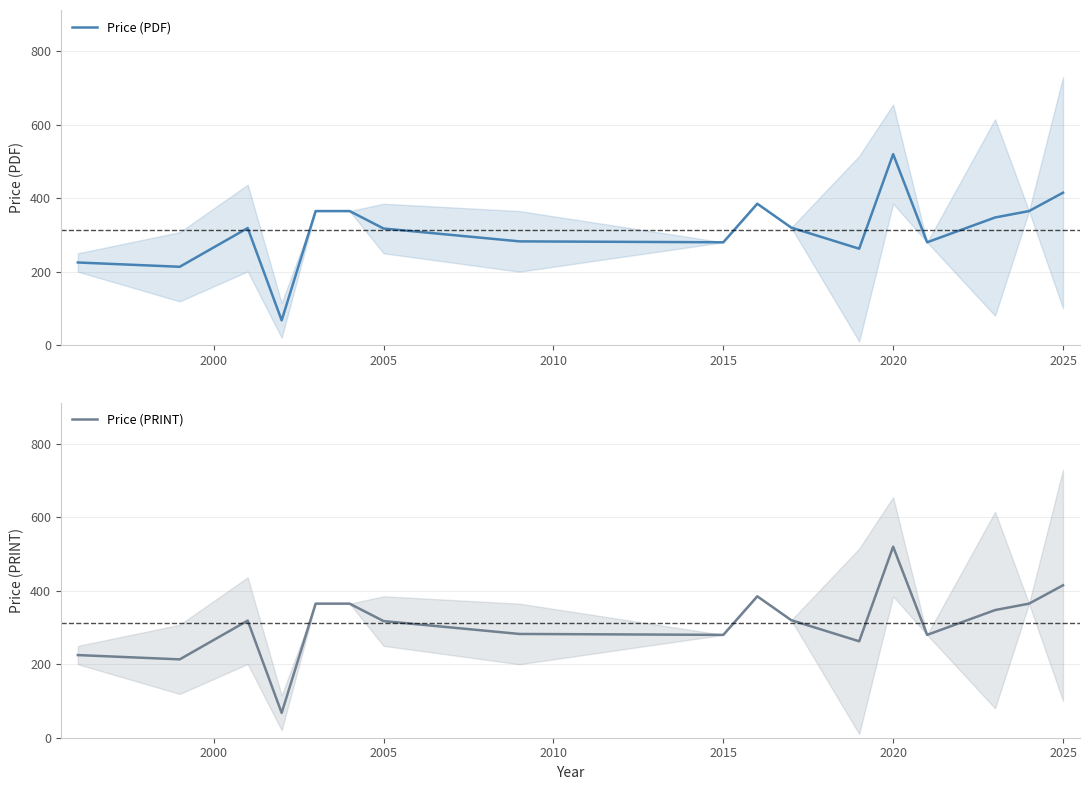

The Price (PDF) series shows 415.0 at 2025. True or false?

True